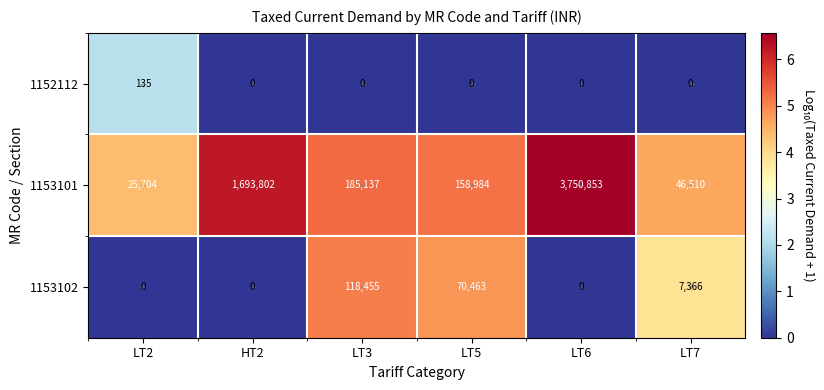

What is the sum of all 1153102 values?

196284